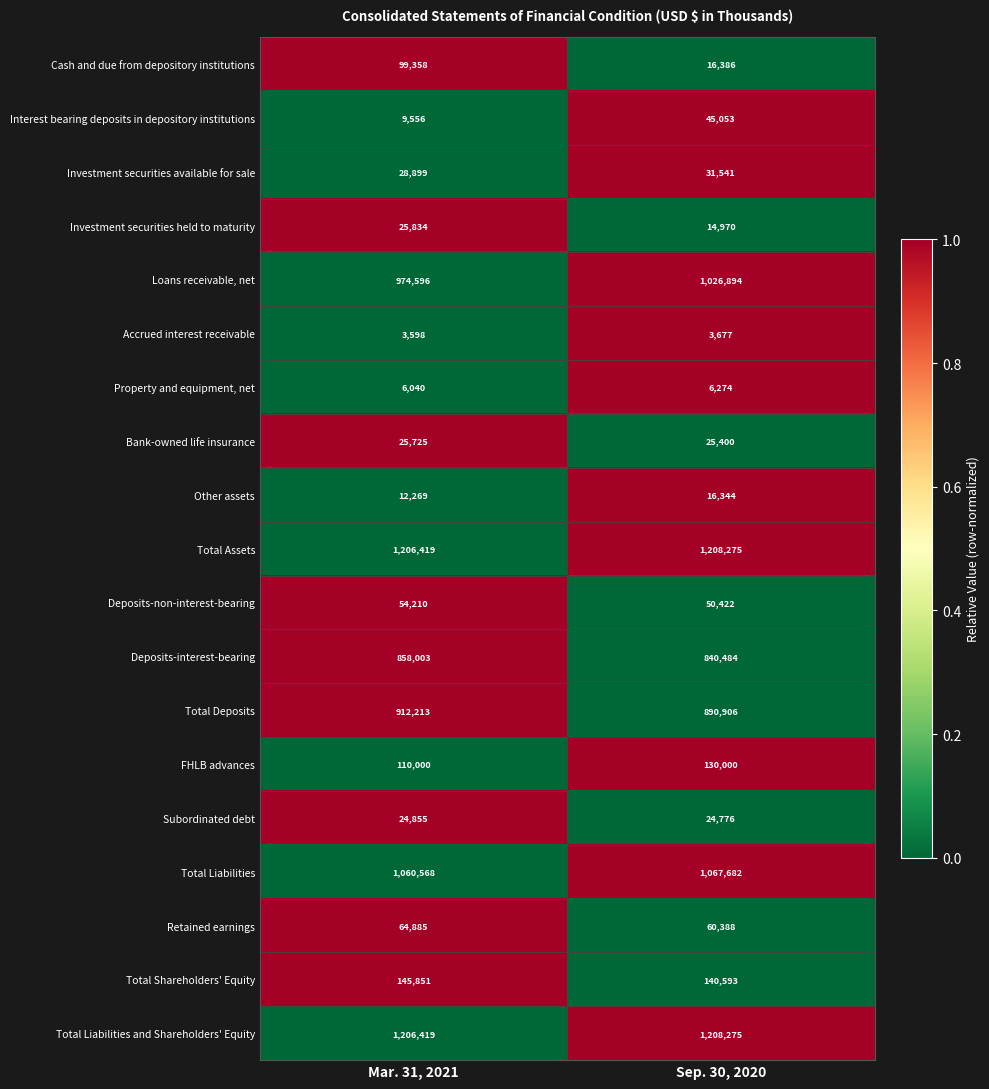

The value of Subordinated debt at Sep. 30, 2020 is 43287. True or false?

False